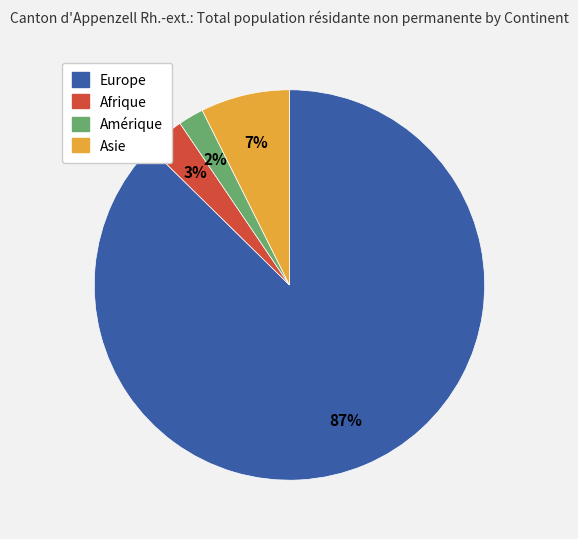

To the nearest percent, what is the combined percentage of Afrique and Amérique?

5%